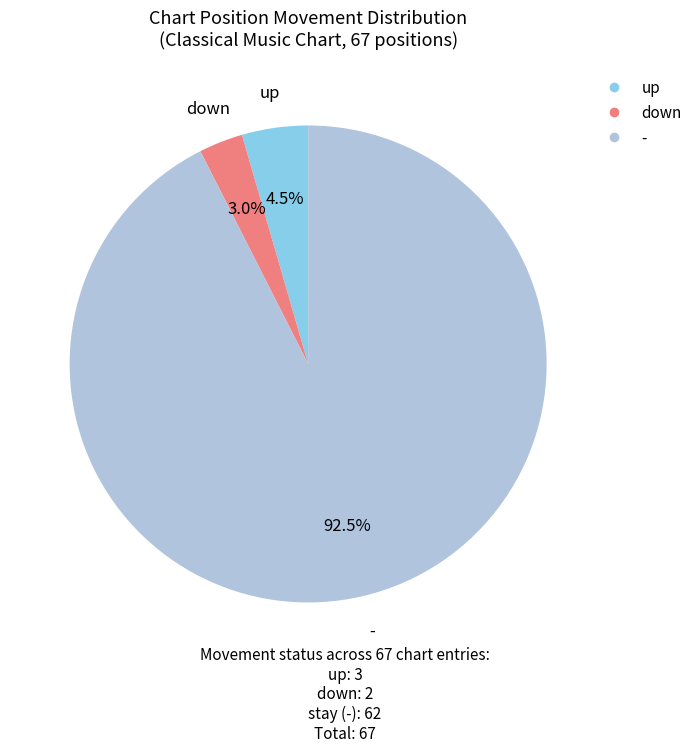

Which slice represents more than half of the pie?

-